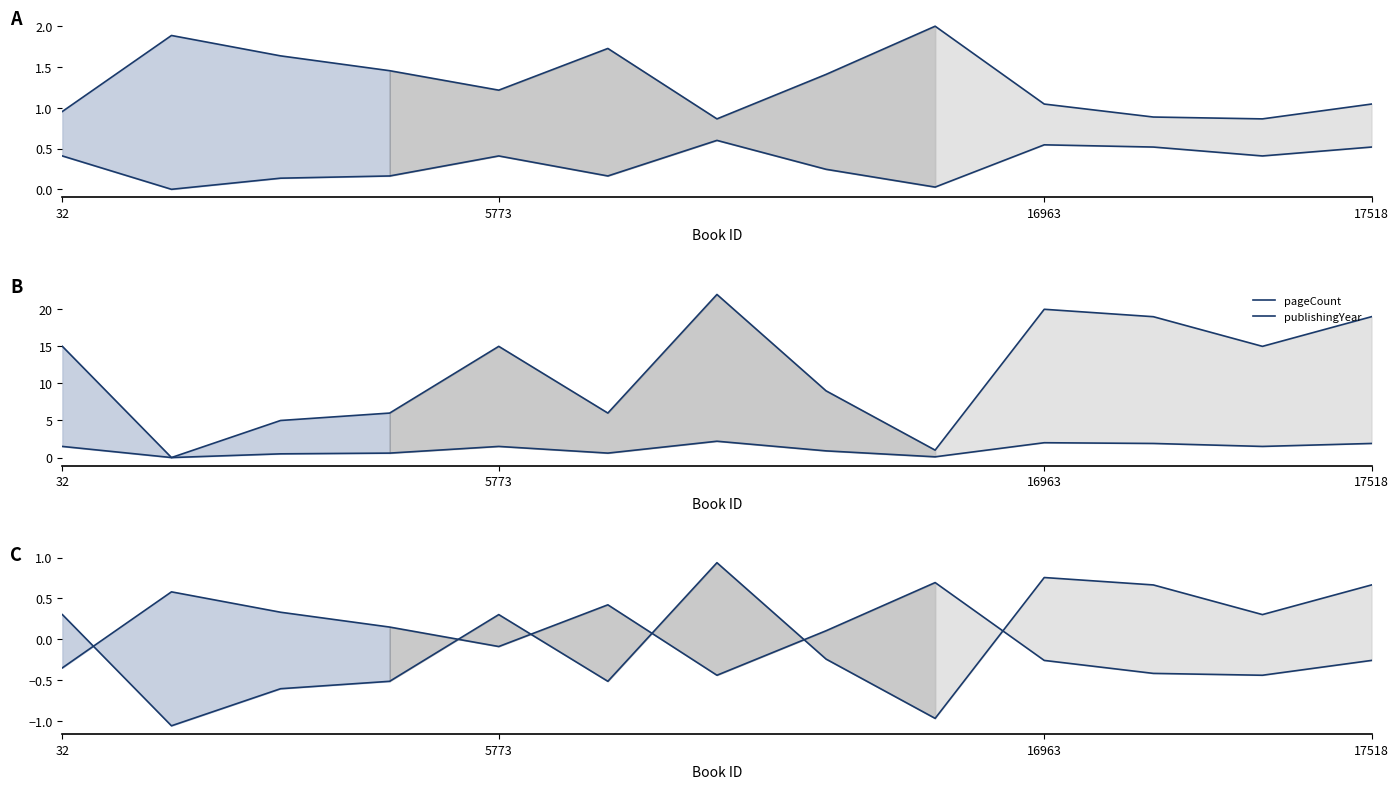

What is the highest value of the publishingYear series?

0.9